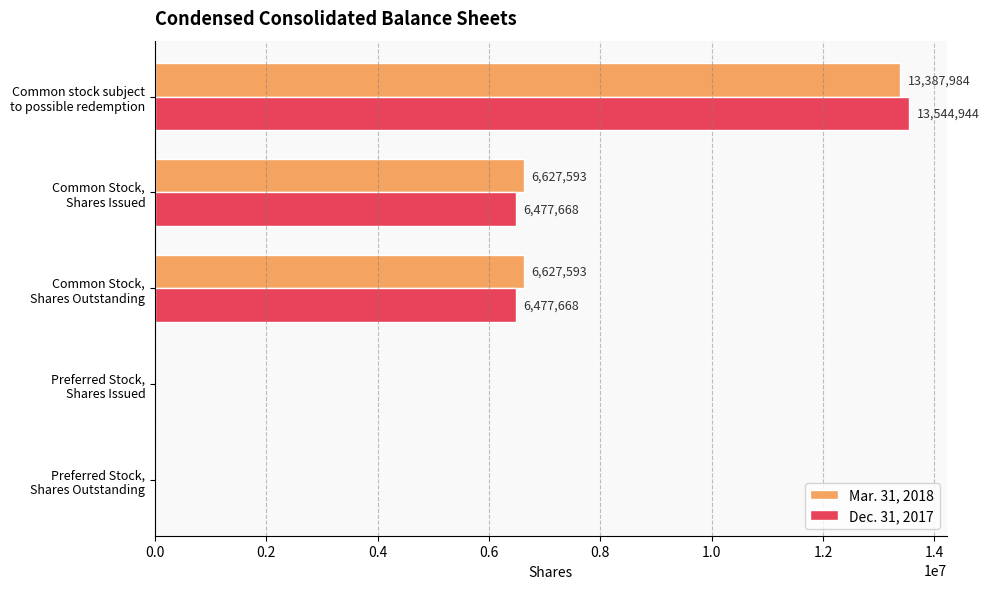

What is the highest value of the Dec. 31, 2017 series?

13544944